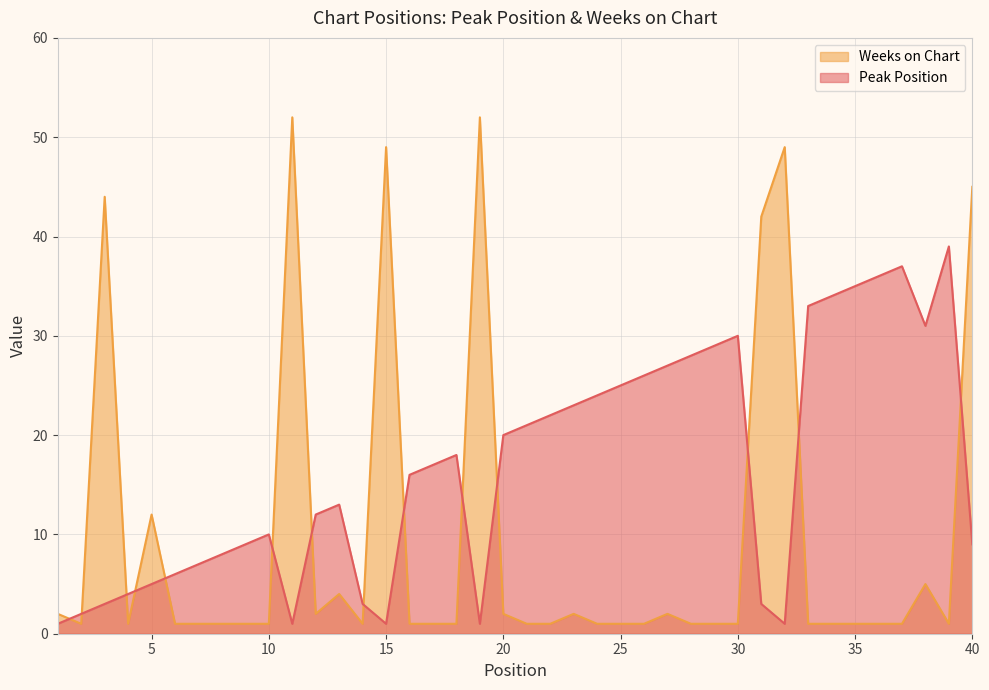

At which label does Peak Position first exceed 17?

18